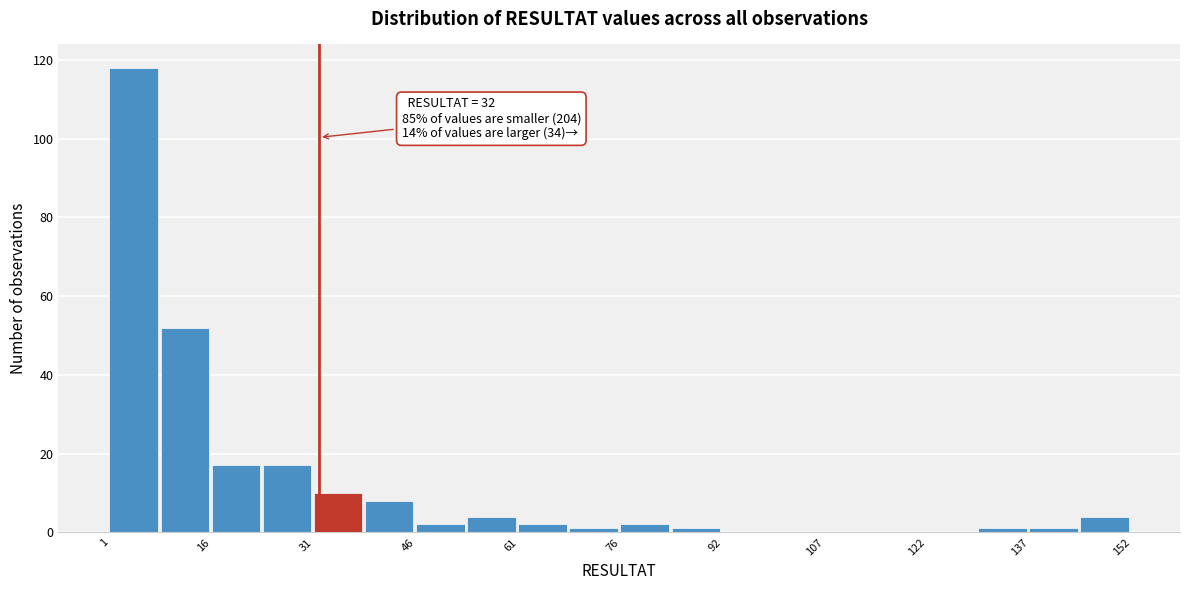

Around what value on the x-axis is the tallest bar? Give the approximate position of its centre, as read against the axis.

4